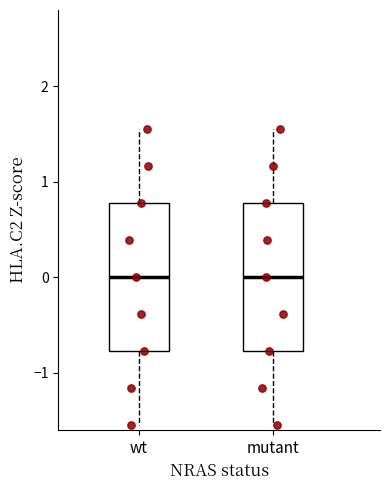

Reading left to right, transcribe this box plot: for each box, give where its median line is, the range the box spans, and where its two whiskers end, as read against the y-axis. The values are not printed on the chart, so give them approximately, as read against the axis.

wt: median 0.0, box -0.8 to 0.8, whiskers -1.5 to 1.5
mutant: median 0.0, box -0.8 to 0.8, whiskers -1.5 to 1.5